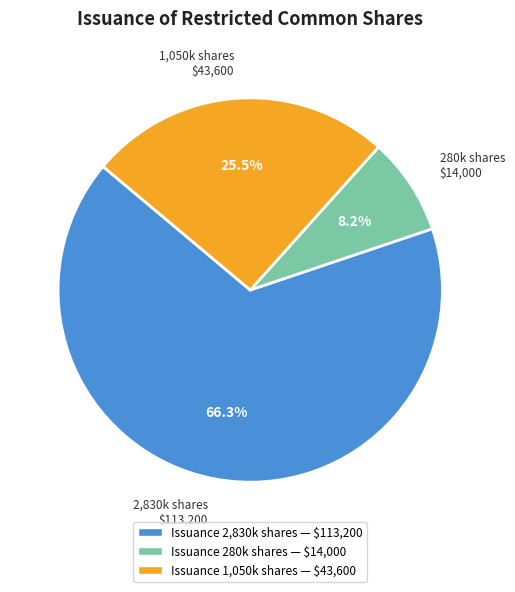

Which slice represents more than half of the pie?

2,830k shares $113,200